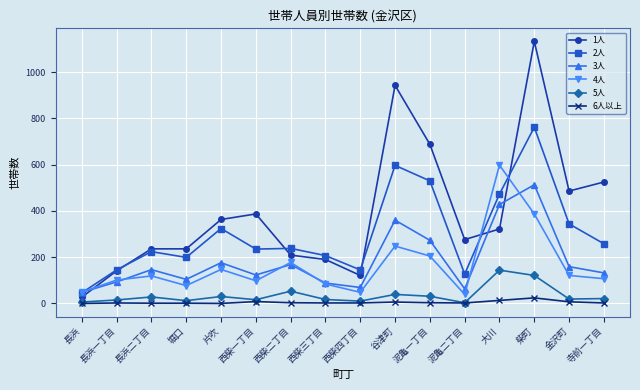

Which series has the largest range (max minus min)?

1人